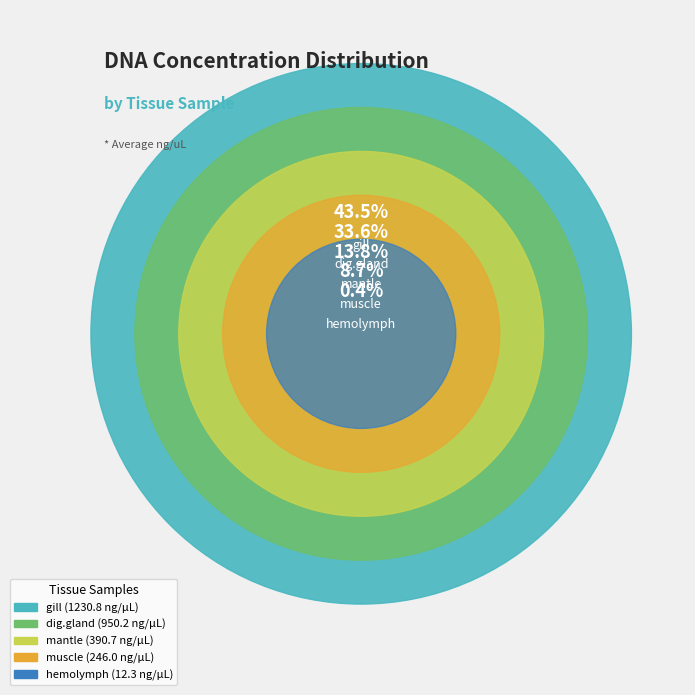

Does hemolymph represent more than half of the total?

No